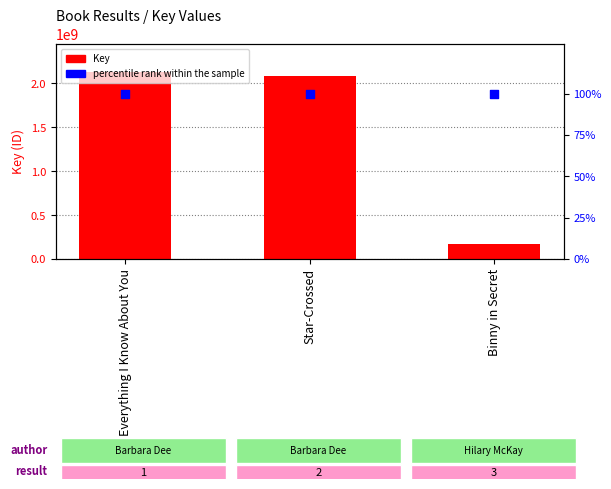

At how many categories does at least one series exceed 1914205435?

2